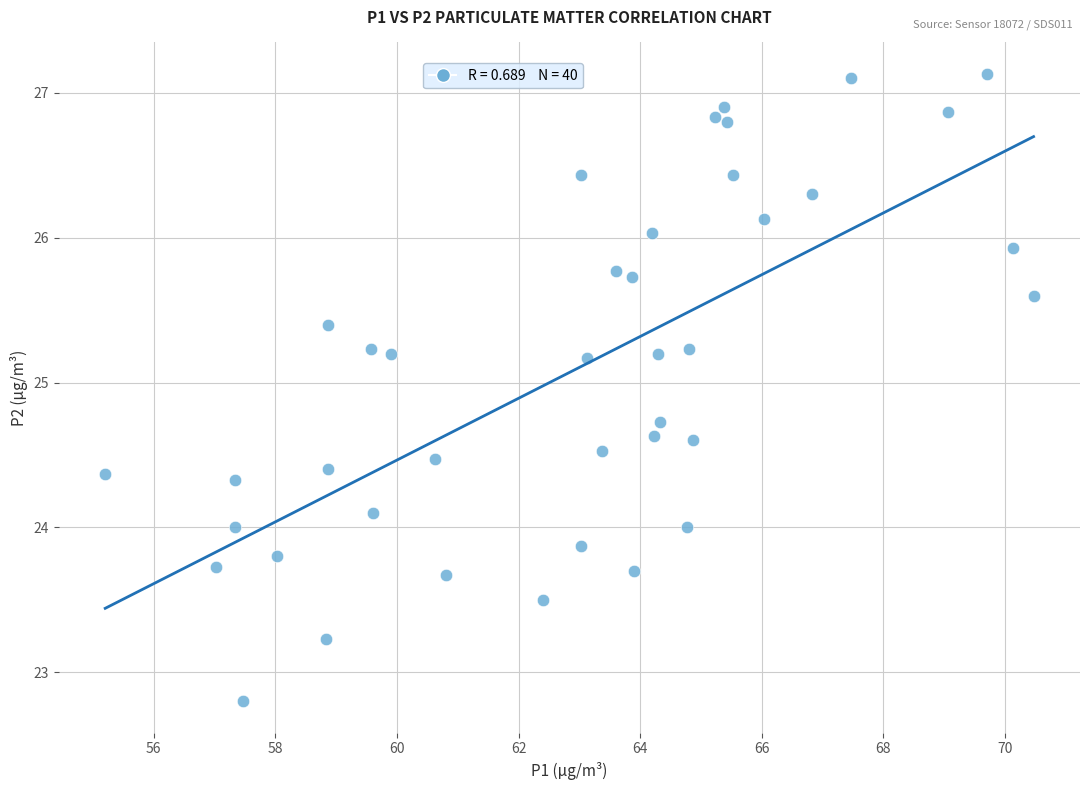

What is the range of X values (max minus min)?

15.3